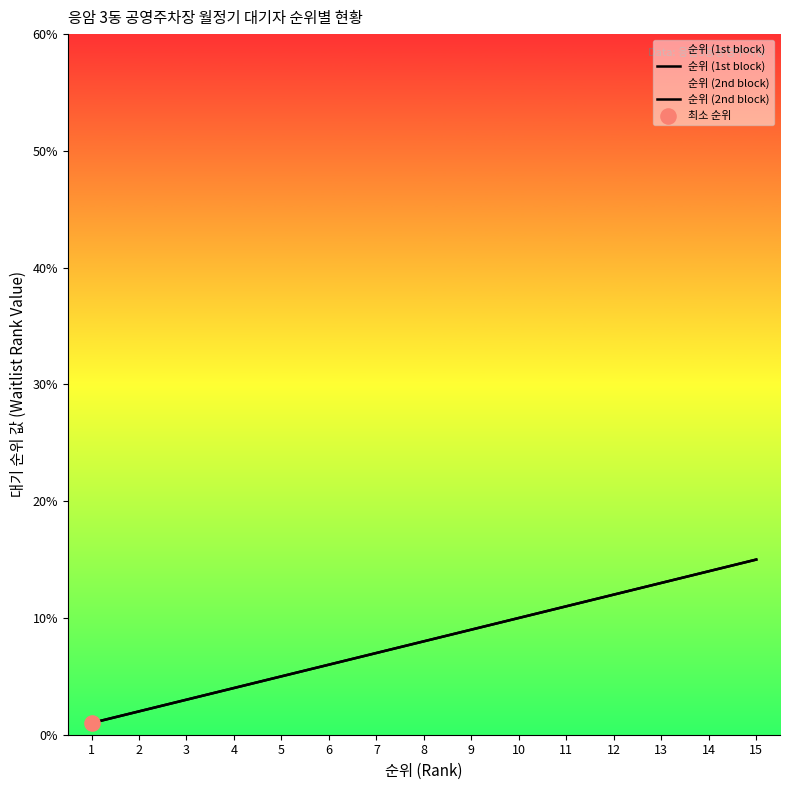

Which series contains the highest Y value?

순위 (1st block)